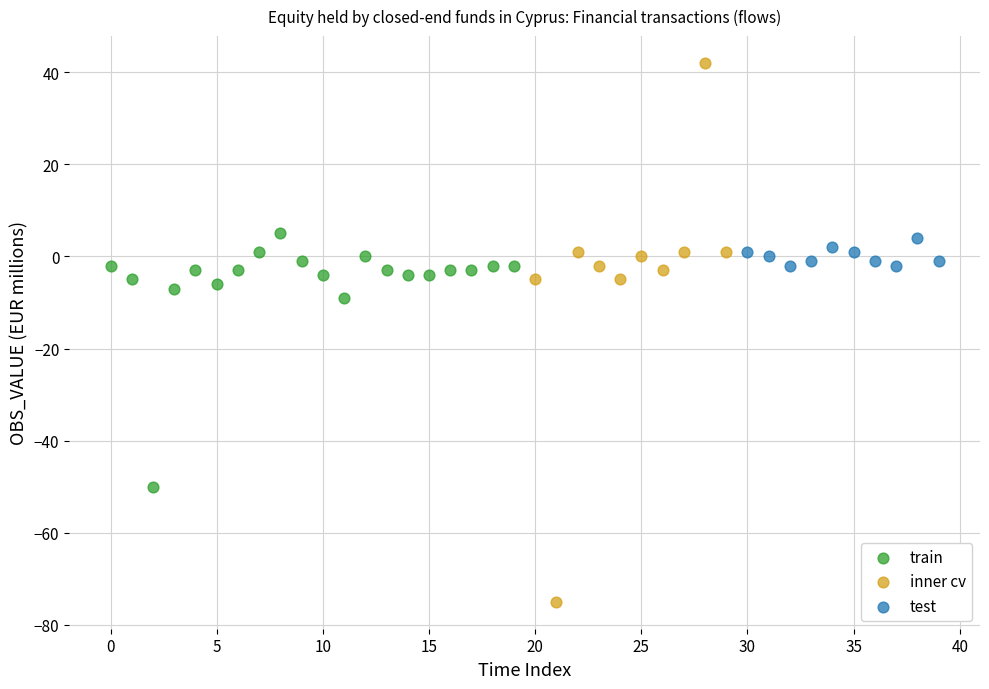

Which series has the widest spread of Y values?

inner cv